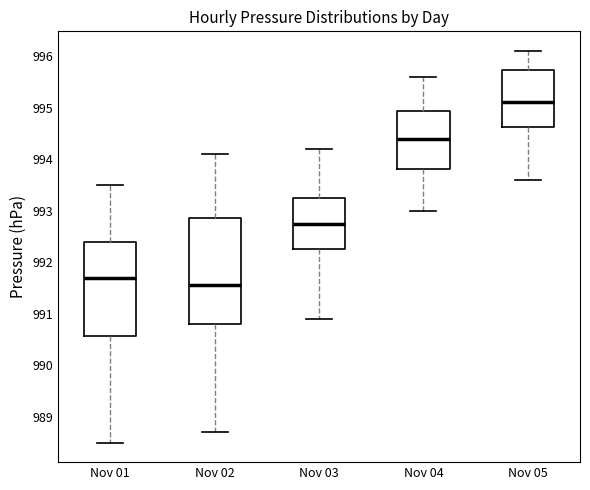

Where does the upper whisker of the box for Nov 05 end on the y-axis? The values are not printed on the chart, so give them approximately, as read against the axis.

996.1